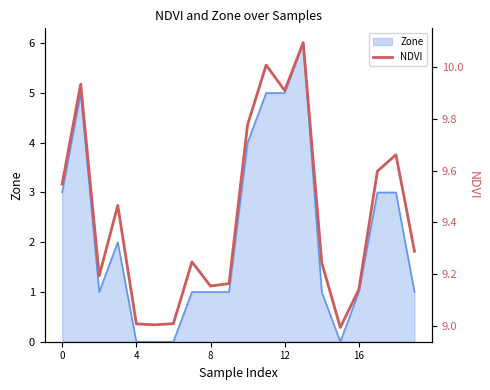

Which category has the highest value across all series?

13